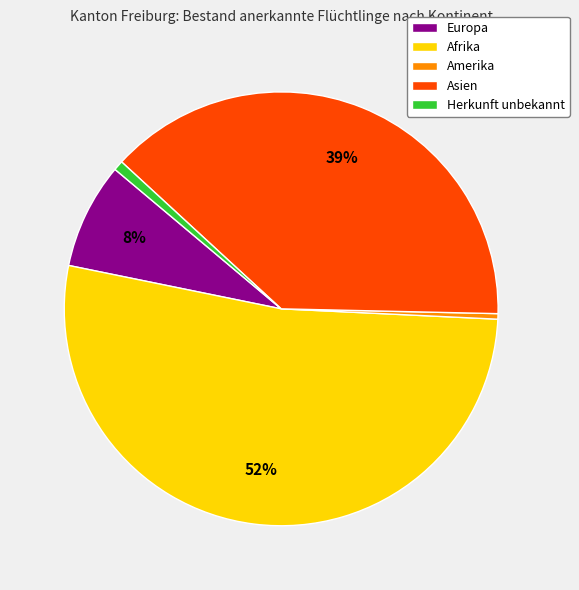

Does Afrika represent more than half of the total?

Yes